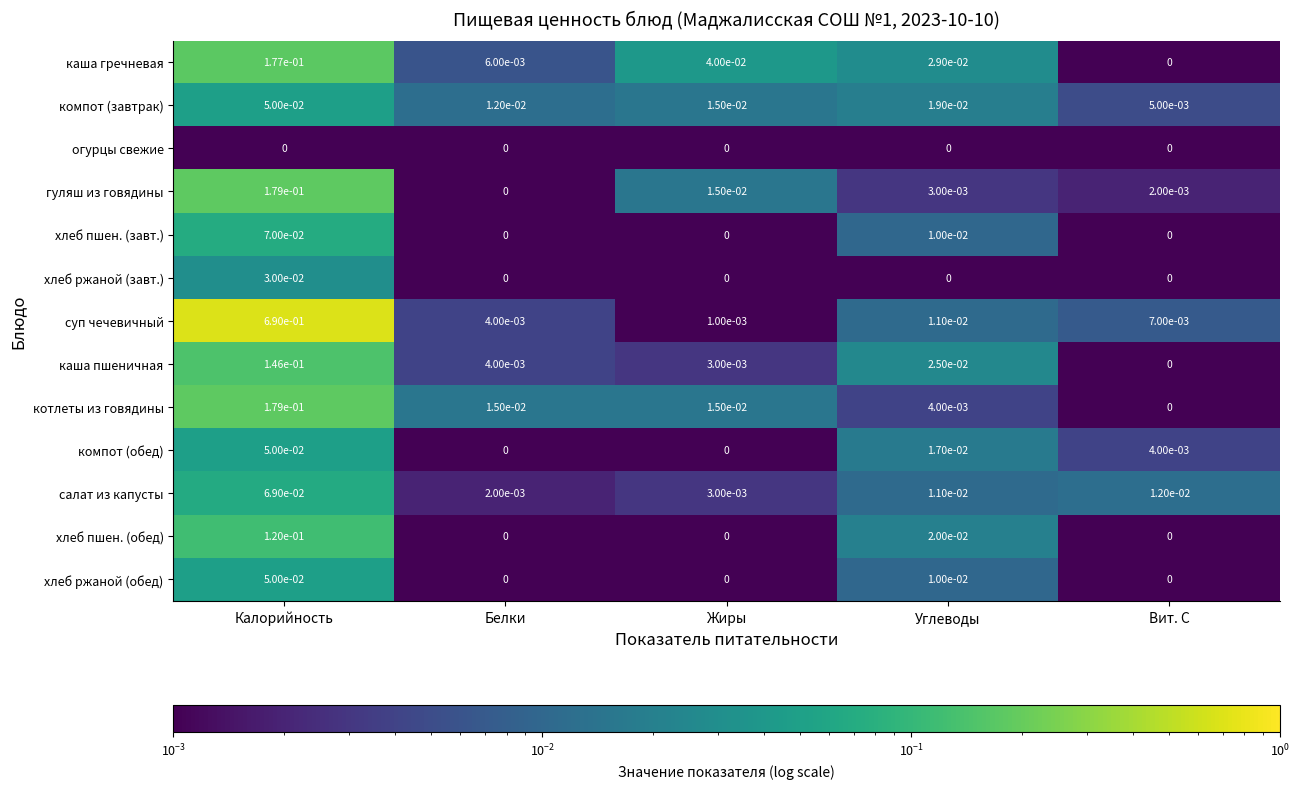

Which series has the largest total across all categories?

суп чечевичный